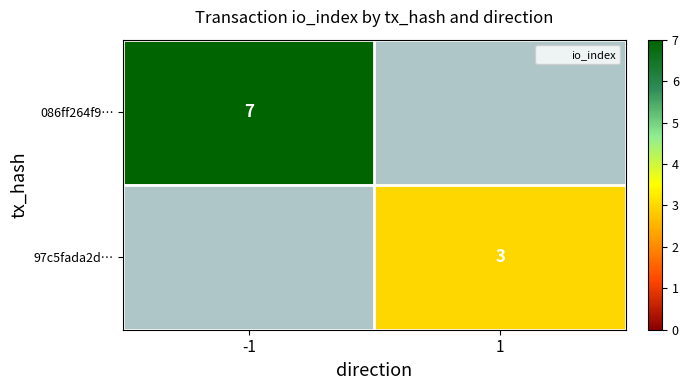

Rank the series by their average value, from highest to lowest.

086ff264f9…, 97c5fada2d…